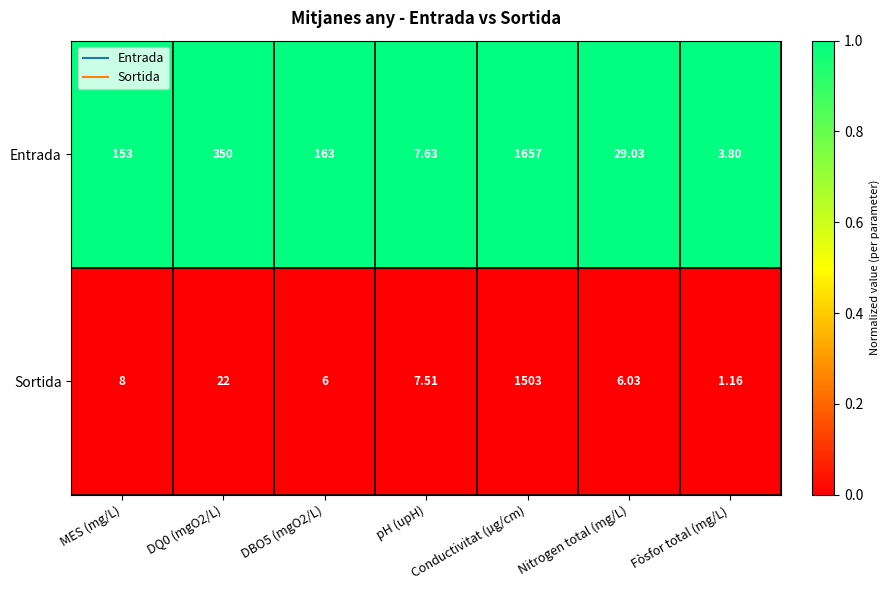

Which series has the largest total across all categories?

Entrada